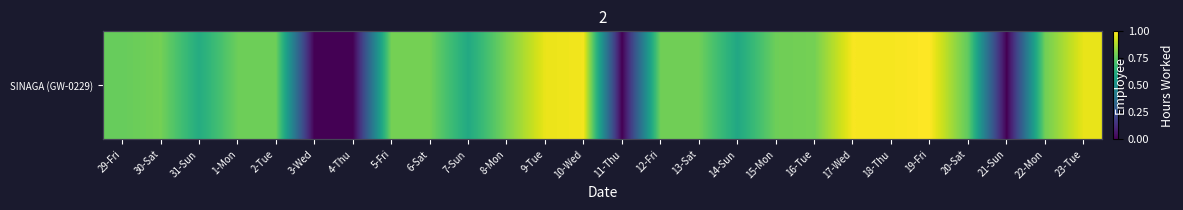

Which category has the highest value across all series?

19-Fri